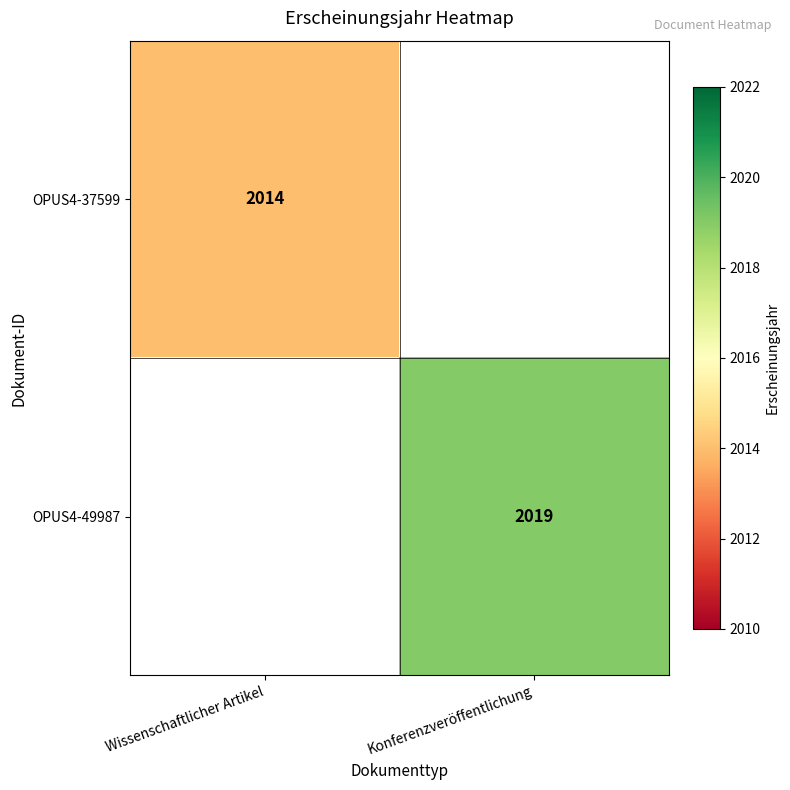

Count the number of categories in the chart.

2